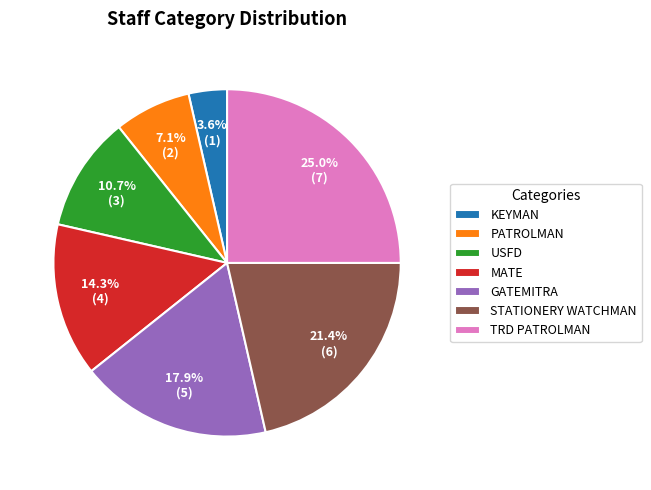

To the nearest percent, what portion does MATE represent?

14%